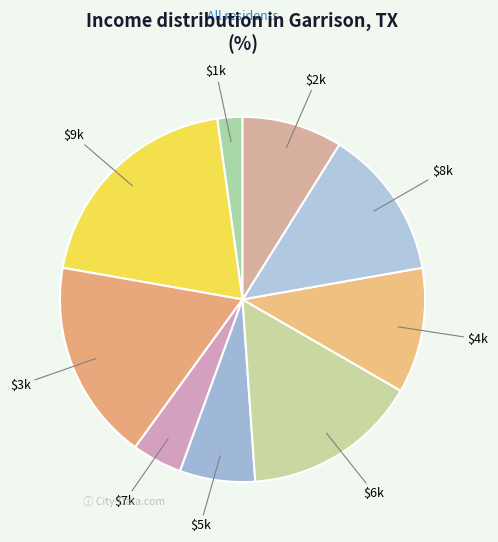

Count the number of slices in the pie.

9